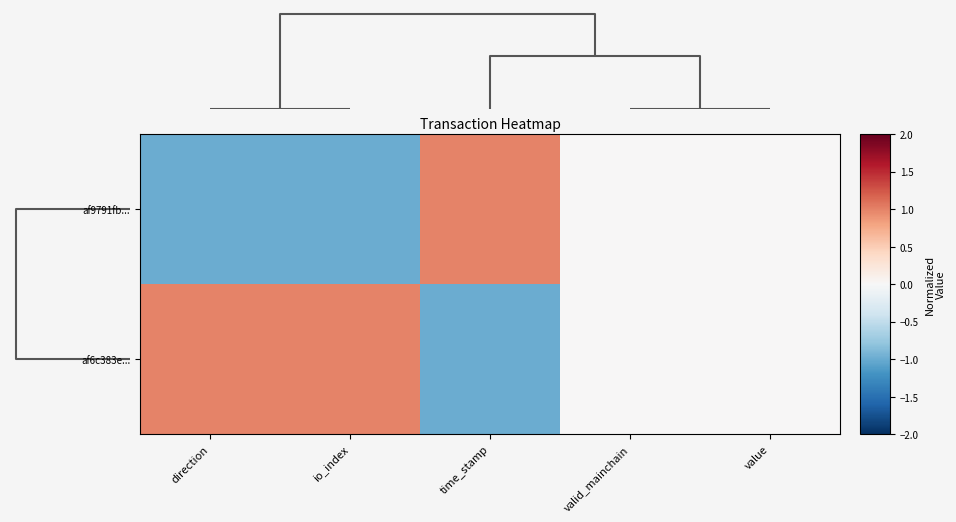

Which series has the largest range (max minus min)?

af9791fb...